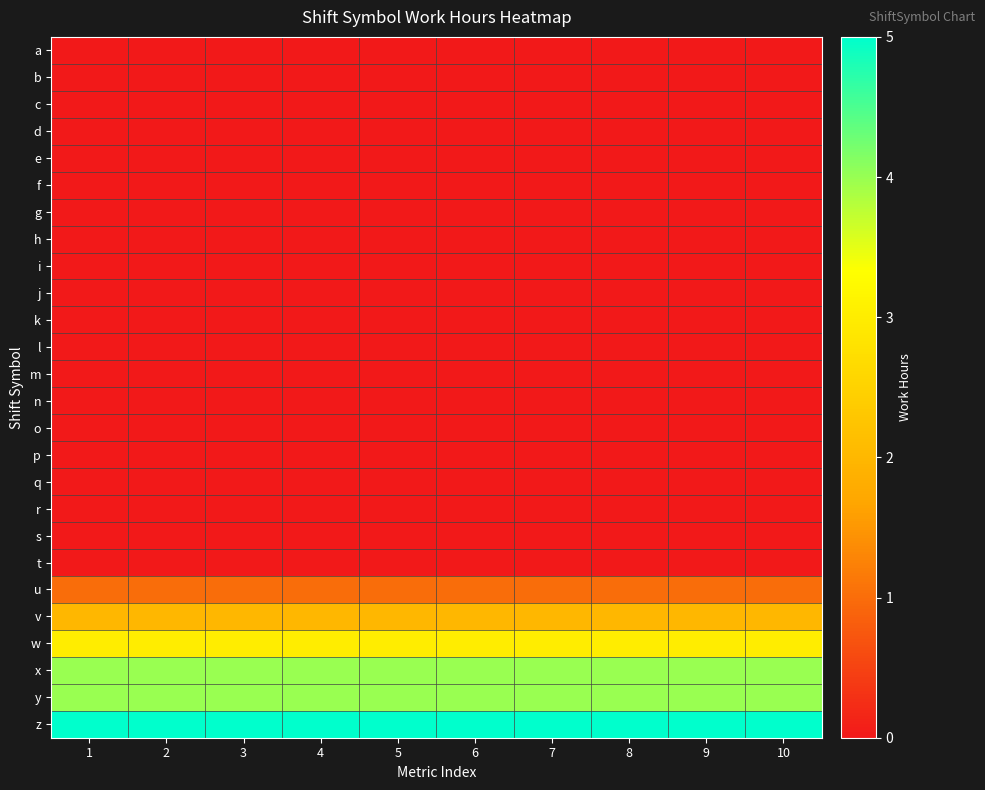

Which series has the largest total across all categories?

z